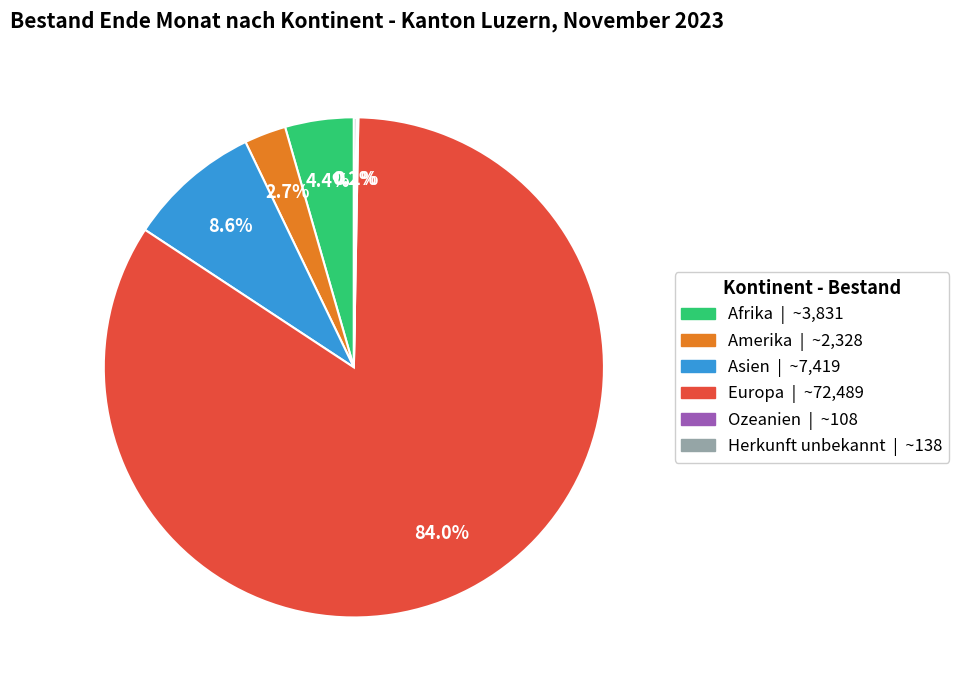

What is the largest slice in the pie chart?

Europa